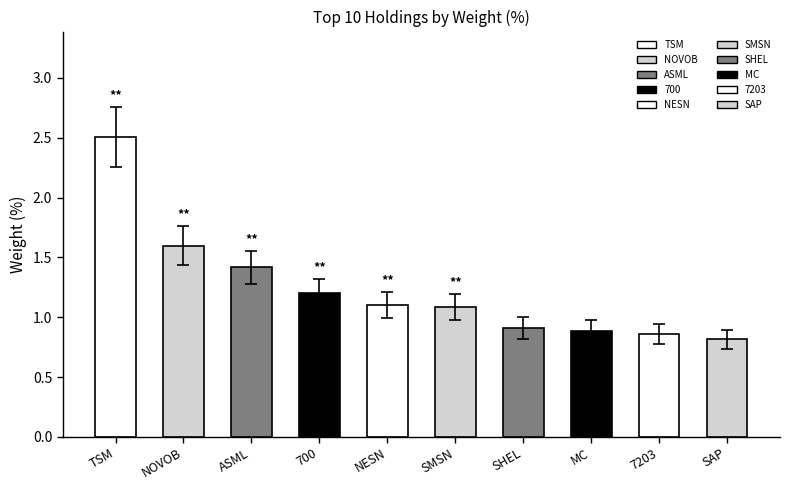

True or false: the data shows 1.4 at ASML.

True